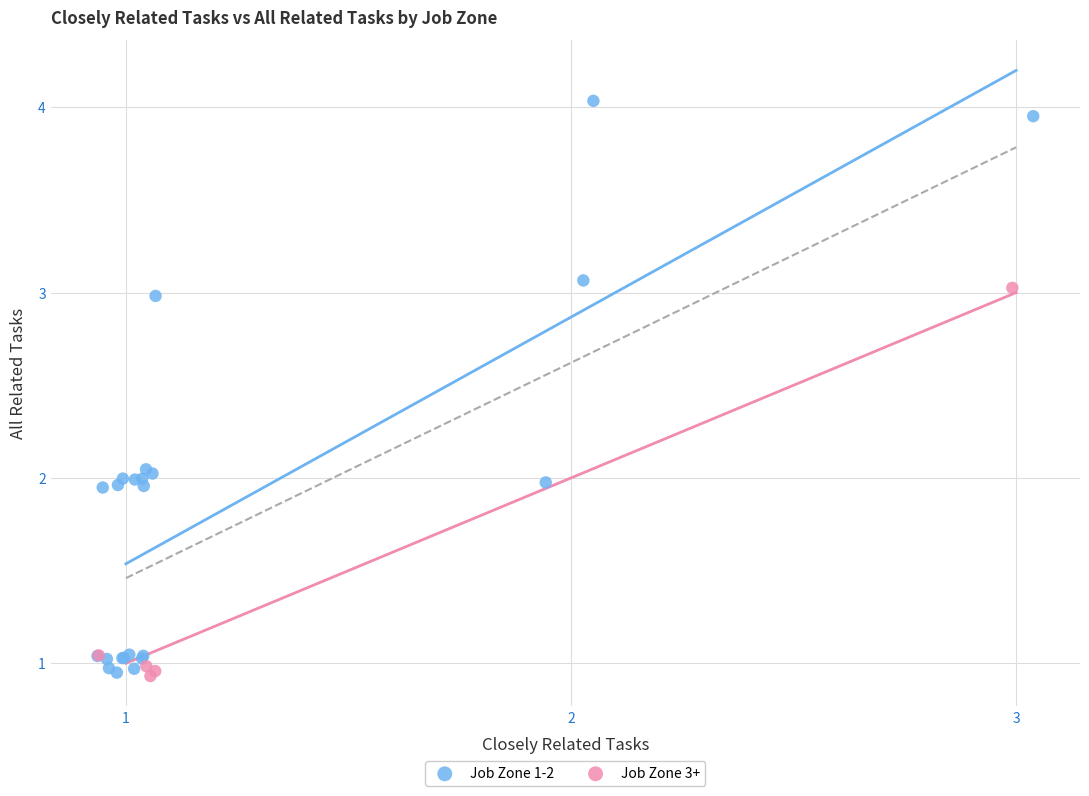

What are all the series names shown in the legend?

Job Zone 1-2, Job Zone 3+